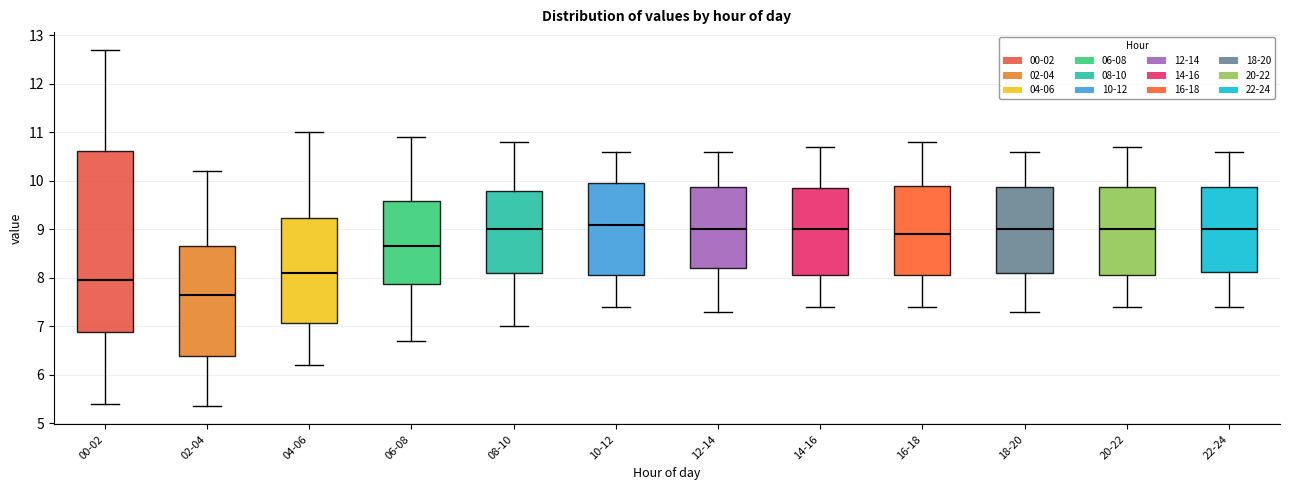

Where is the lower edge of the box for 20-22 on the y-axis? The values are not printed on the chart, so give them approximately, as read against the axis.

8.1